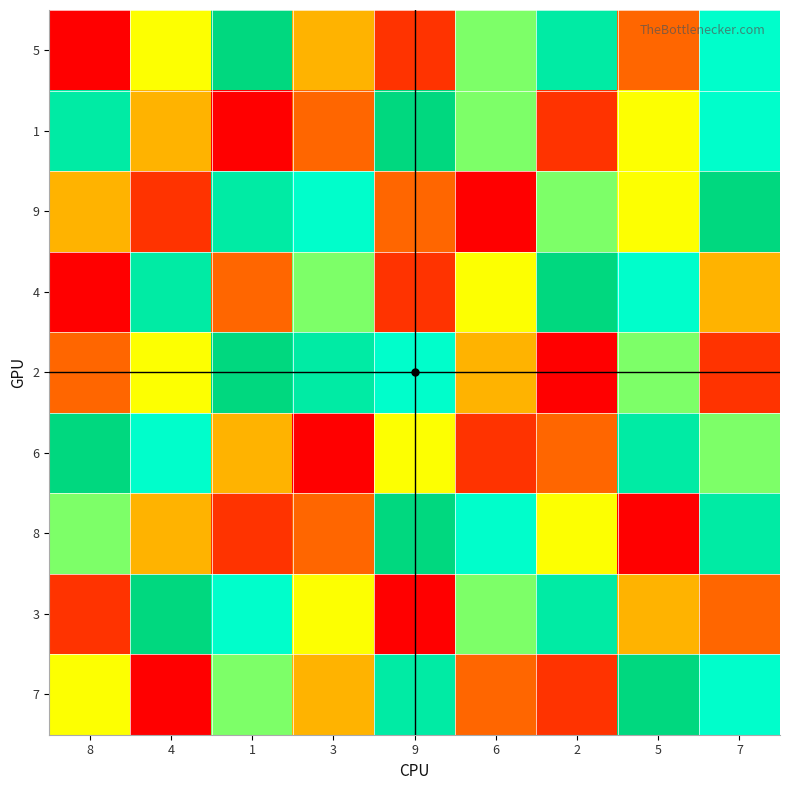

Between 2 and 7, which series saw the biggest shift?

1